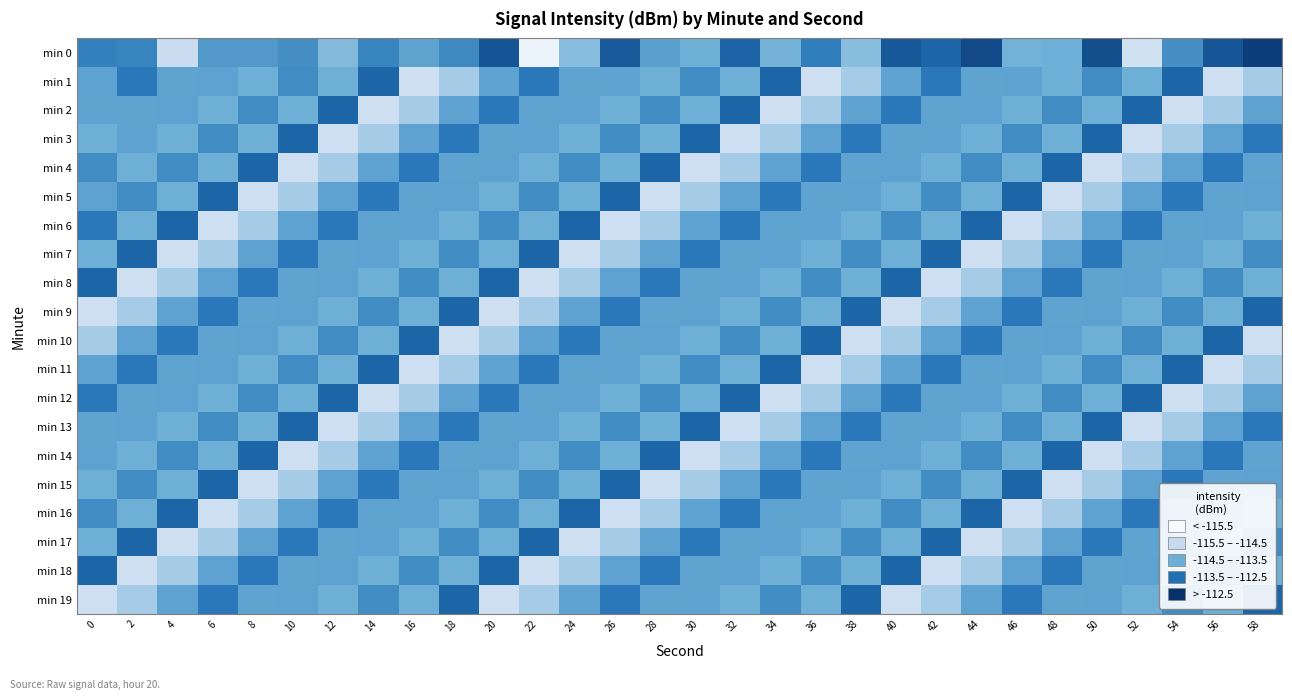

What is the difference between the highest and lowest values at 38?

3.5